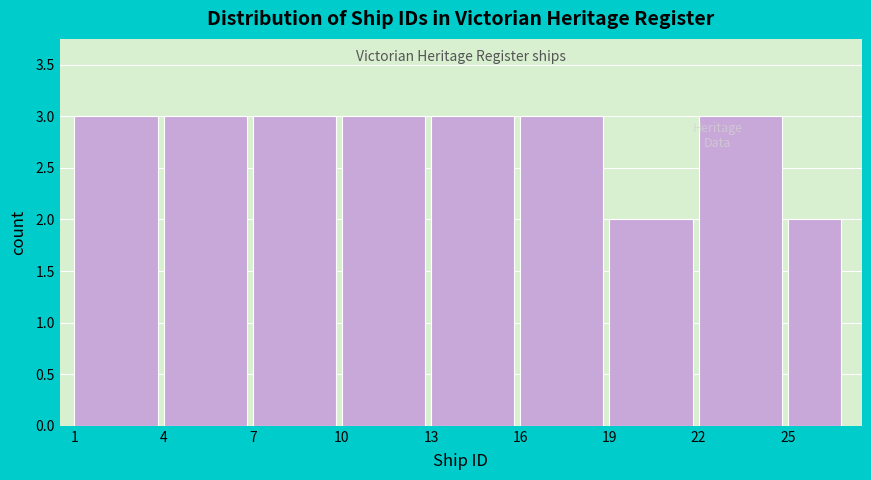

Reading left to right, transcribe all the data shown in this chart.

1=3	4=3	7=3	10=3	13=3	16=3	19=2	22=3	25=2